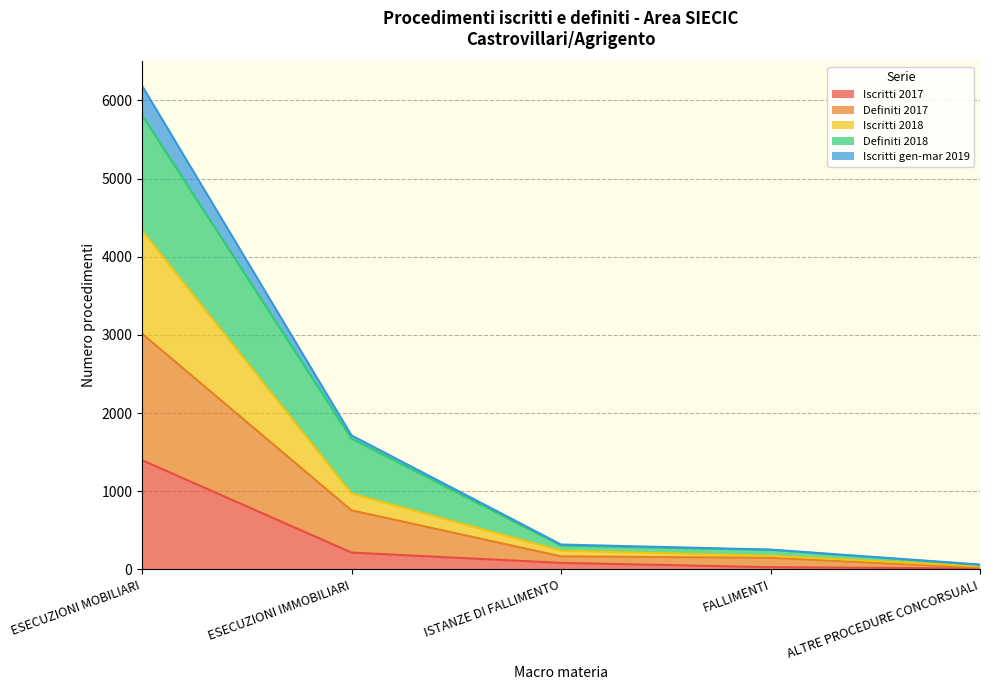

What are all the series names shown in the legend?

Iscritti 2017, Definiti 2017, Iscritti 2018, Definiti 2018, Iscritti gen-mar 2019